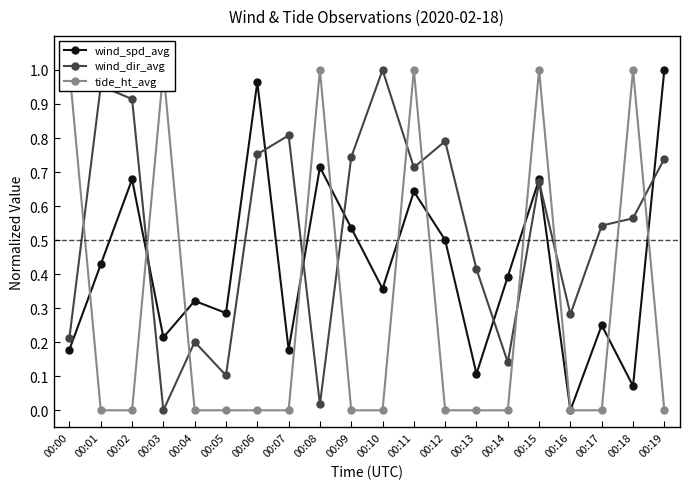

Between 00:02 and 00:11, which series saw the biggest shift?

tide_ht_avg